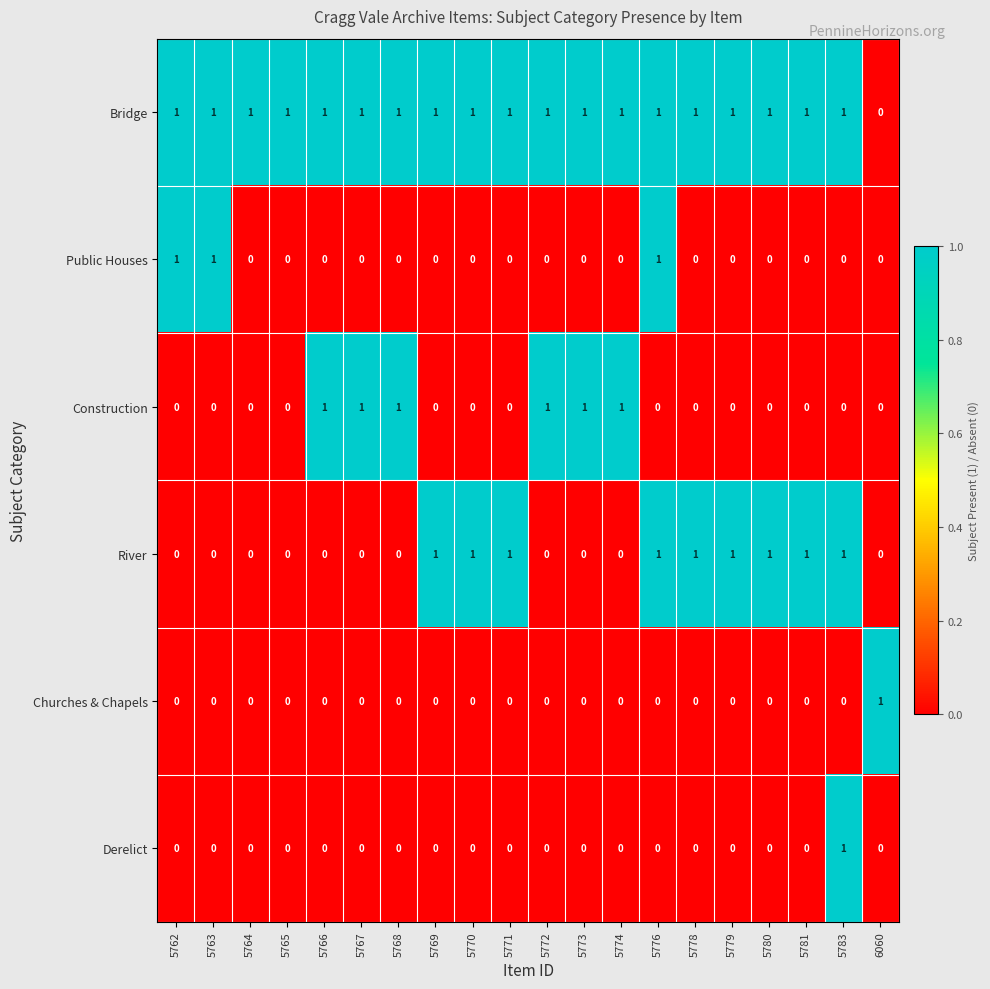

Count the Construction values in the range 0 to 1.

20